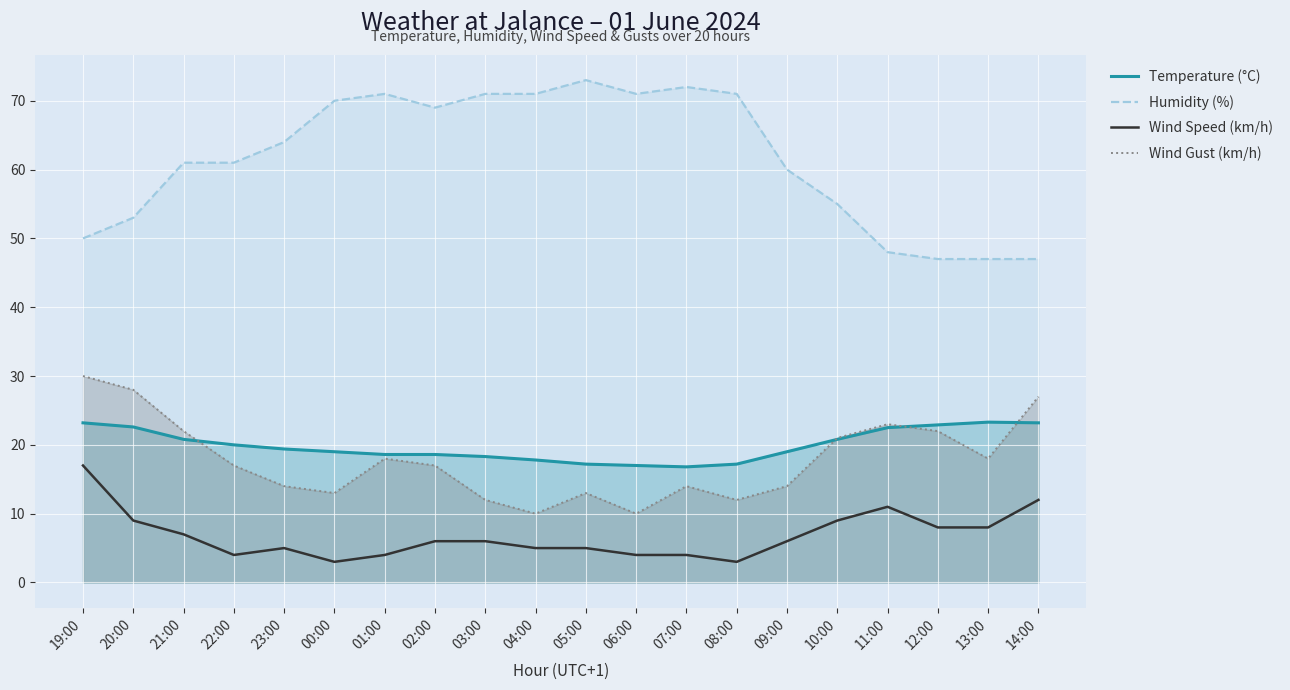

Reading left to right, transcribe all the data shown in this chart.

Temperature (°C): 19:00=23.2	20:00=22.6	21:00=20.8	22:00=20.0	23:00=19.4	00:00=19.0	01:00=18.6	02:00=18.6	03:00=18.3	04:00=17.8	05:00=17.2	06:00=17.0	07:00=16.8	08:00=17.2	09:00=19.0	10:00=20.8	11:00=22.5	12:00=22.9	13:00=23.3	14:00=23.2
Humidity (%): 19:00=50.0	20:00=53.0	21:00=61.0	22:00=61.0	23:00=64.0	00:00=70.0	01:00=71.0	02:00=69.0	03:00=71.0	04:00=71.0	05:00=73.0	06:00=71.0	07:00=72.0	08:00=71.0	09:00=60.0	10:00=55.0	11:00=48.0	12:00=47.0	13:00=47.0	14:00=47.0
Wind Speed (km/h): 19:00=17.0	20:00=9.0	21:00=7.0	22:00=4.0	23:00=5.0	00:00=3.0	01:00=4.0	02:00=6.0	03:00=6.0	04:00=5.0	05:00=5.0	06:00=4.0	07:00=4.0	08:00=3.0	09:00=6.0	10:00=9.0	11:00=11.0	12:00=8.0	13:00=8.0	14:00=12.0
Wind Gust (km/h): 19:00=30.0	20:00=28.0	21:00=22.0	22:00=17.0	23:00=14.0	00:00=13.0	01:00=18.0	02:00=17.0	03:00=12.0	04:00=10.0	05:00=13.0	06:00=10.0	07:00=14.0	08:00=12.0	09:00=14.0	10:00=21.0	11:00=23.0	12:00=22.0	13:00=18.0	14:00=27.0